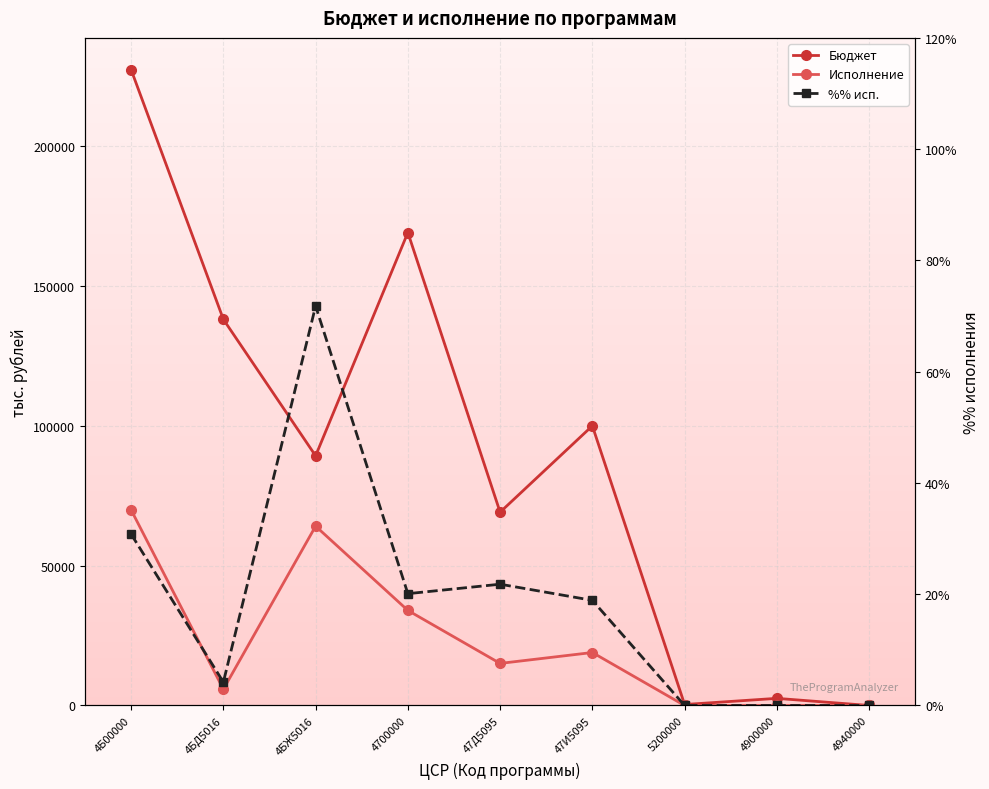

Is it true that %% исп. equals 54.7 at 4Б00000?

False